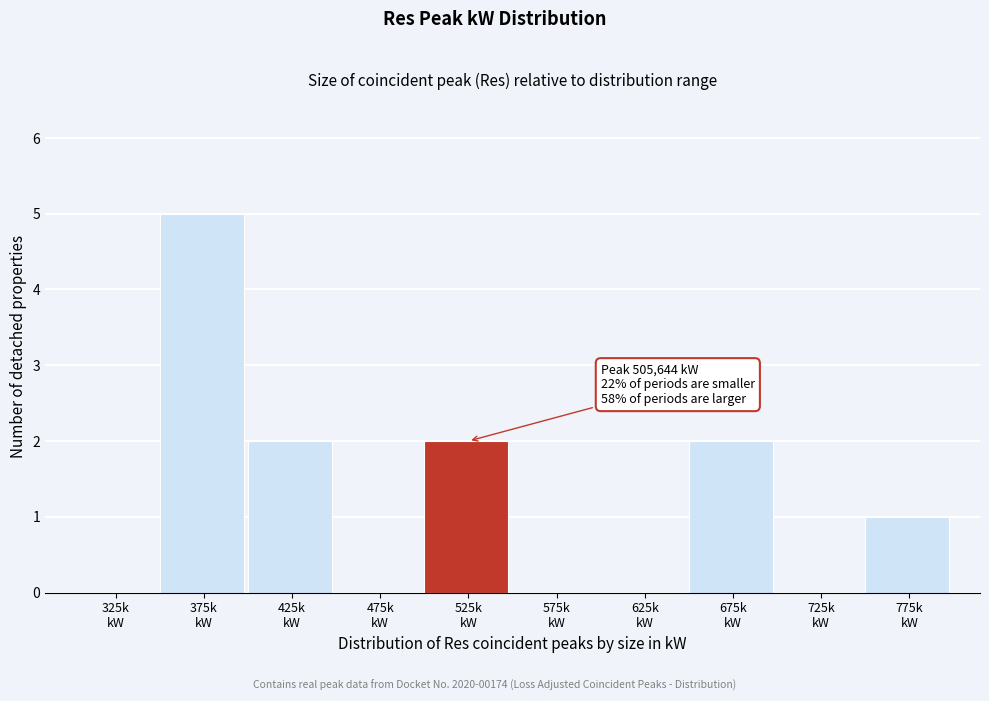

What is the sum of all values?

12